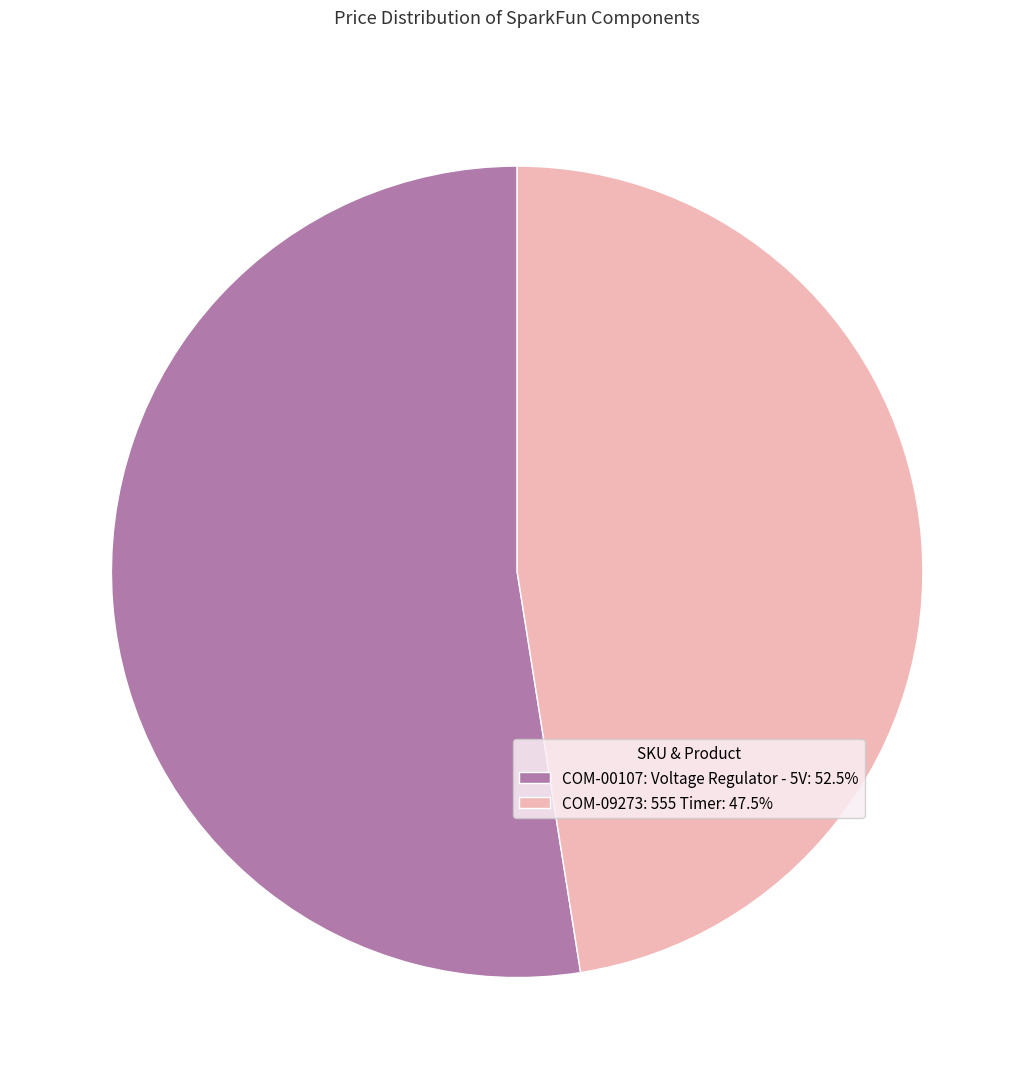

Do COM-00107: Voltage Regulator - 5V: 52.5% and COM-09273: 555 Timer: 47.5% together represent more than half of the pie?

Yes